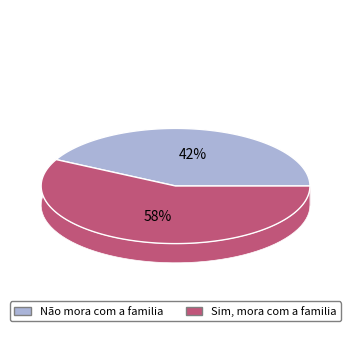

Is the sum of 37 and 16 greater than half?

No